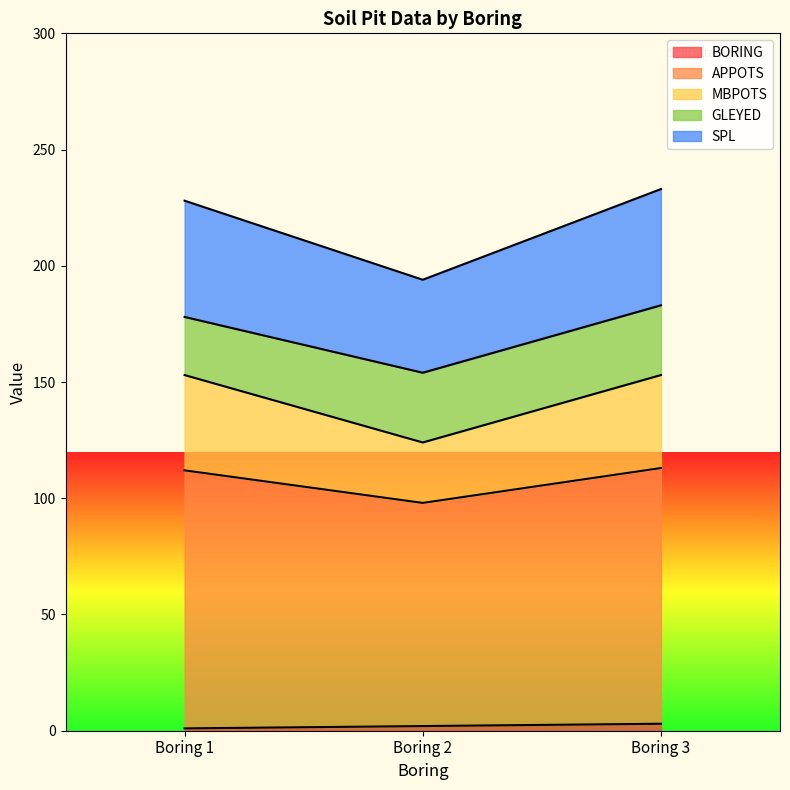

At which category is the sum across all series the highest?

Boring 3